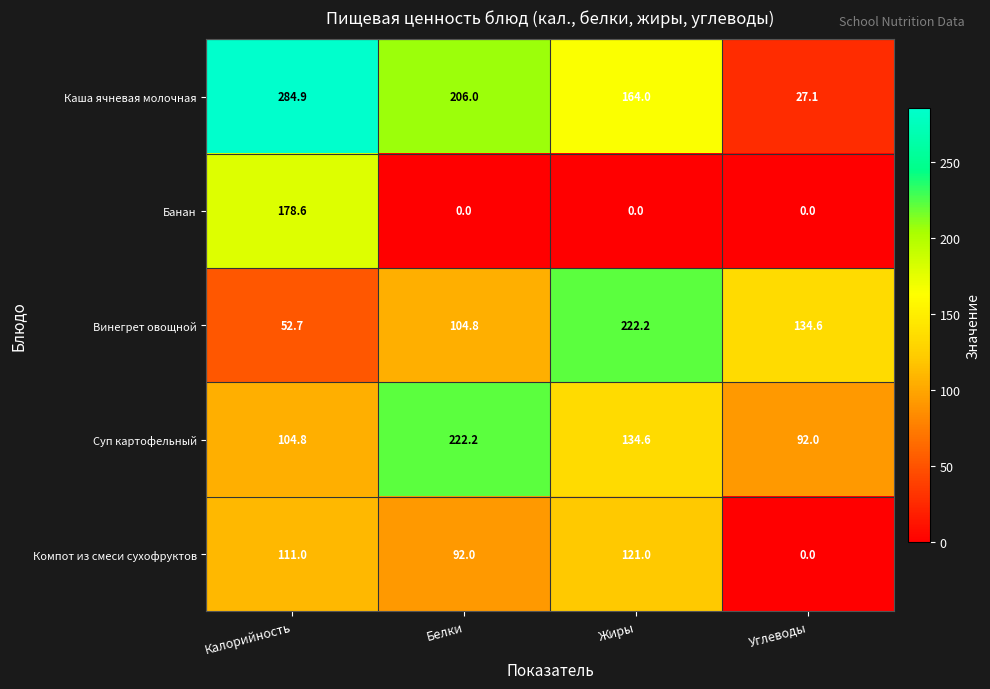

What is the greatest value displayed?

284.9